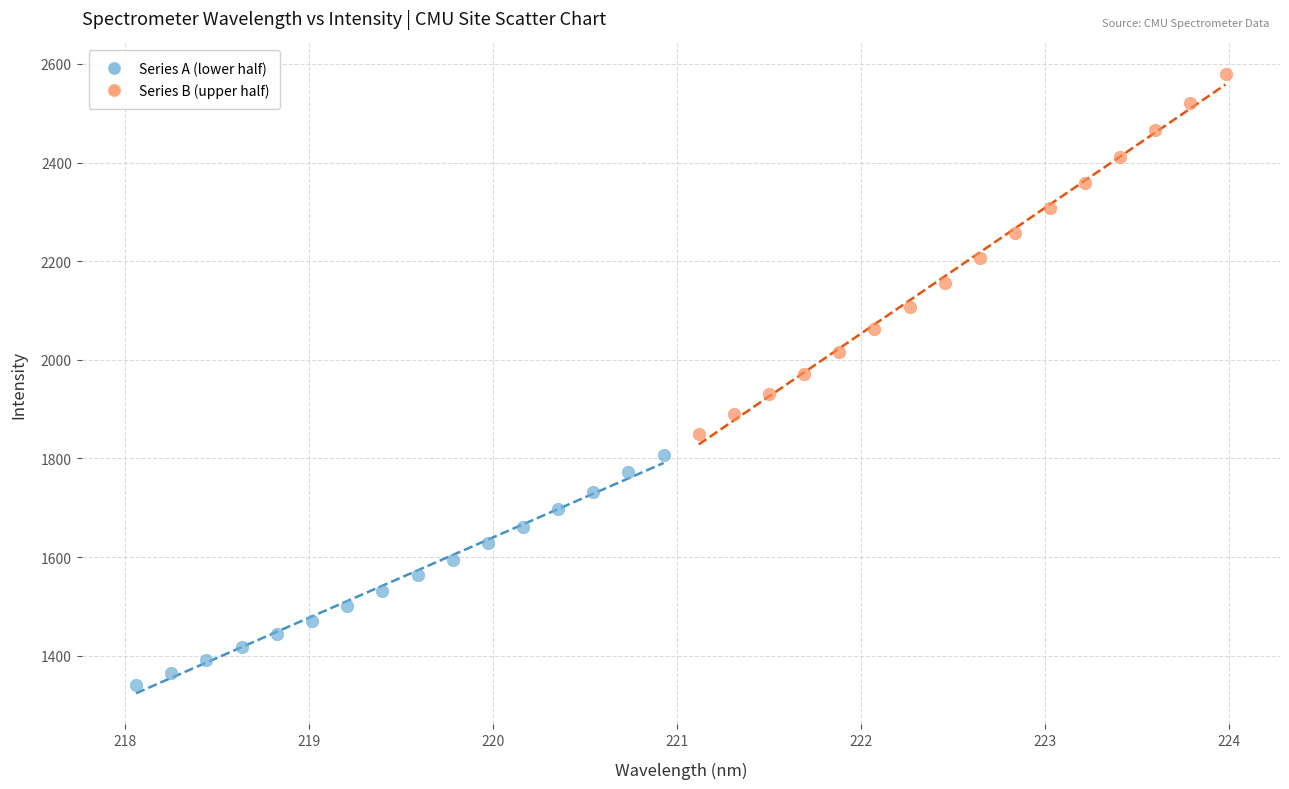

Which series contains the lowest Y value?

Series A (lower half)